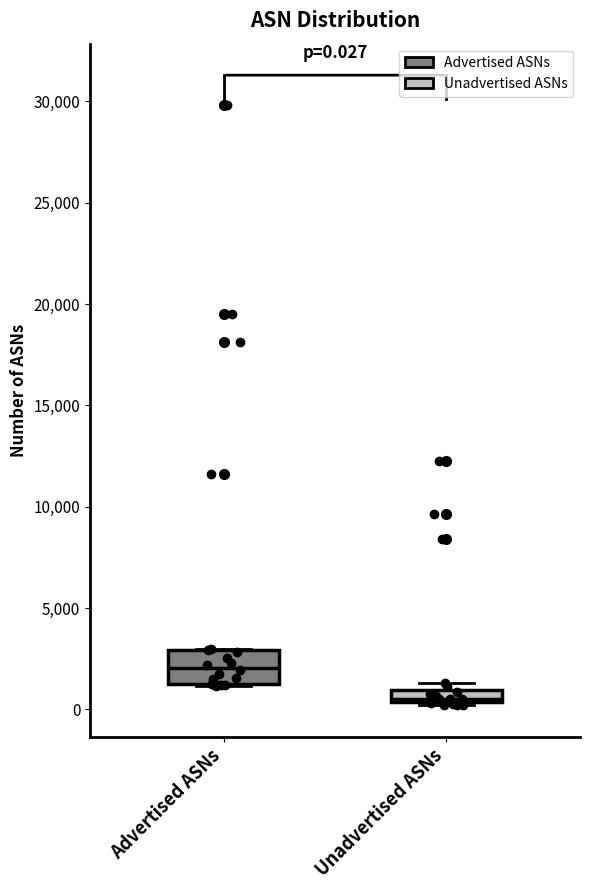

Which box has the lowest median line?

Unadvertised ASNs